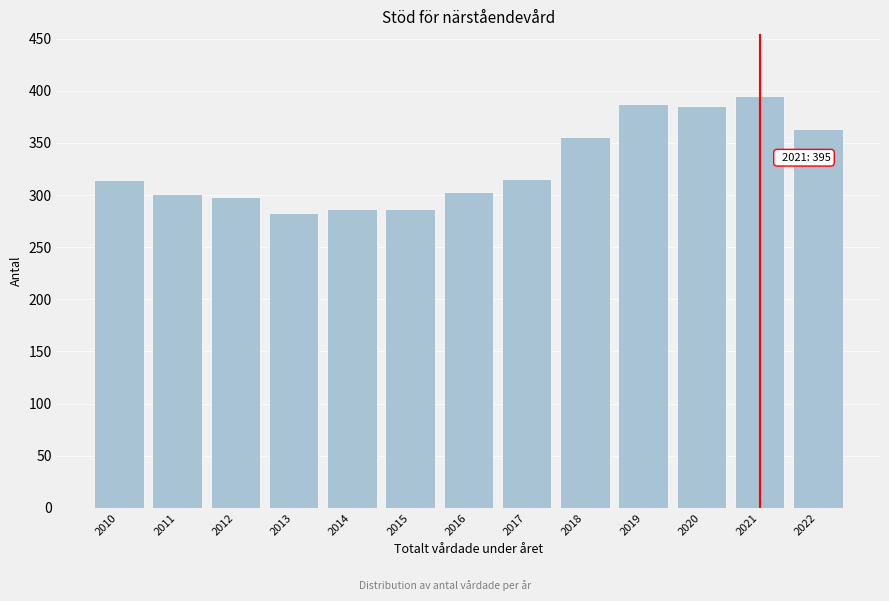

What is the value of the 3rd bar from the left?

298